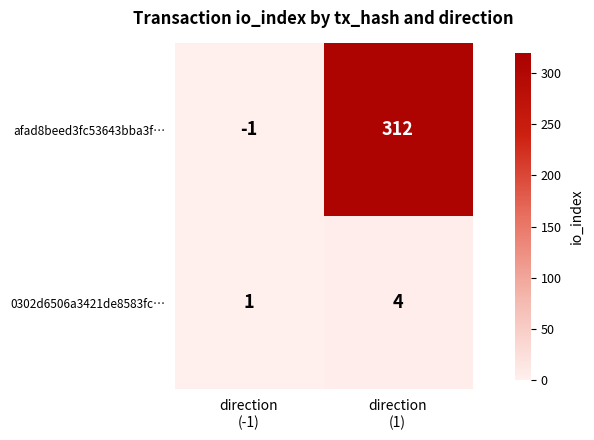

How many values in afad8beed3fc53643bba3f… are below zero?

1